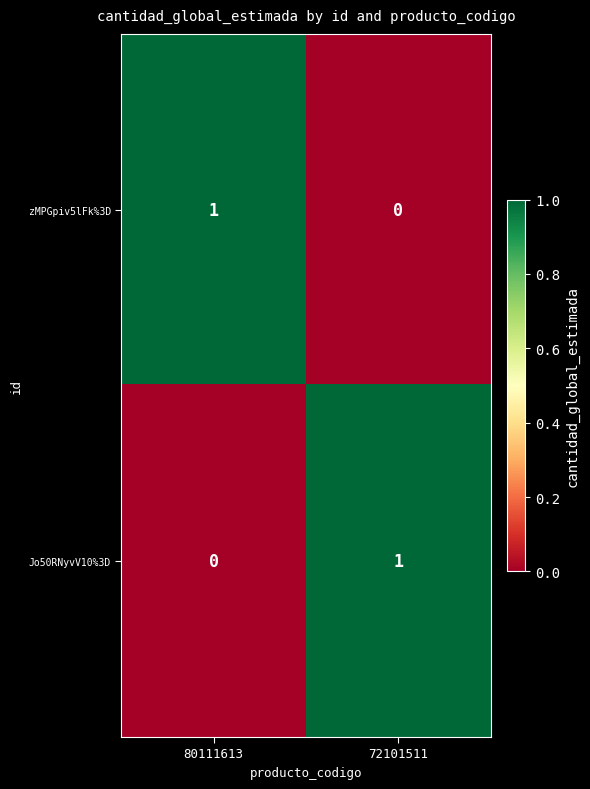

Count the number of data series in this chart.

2